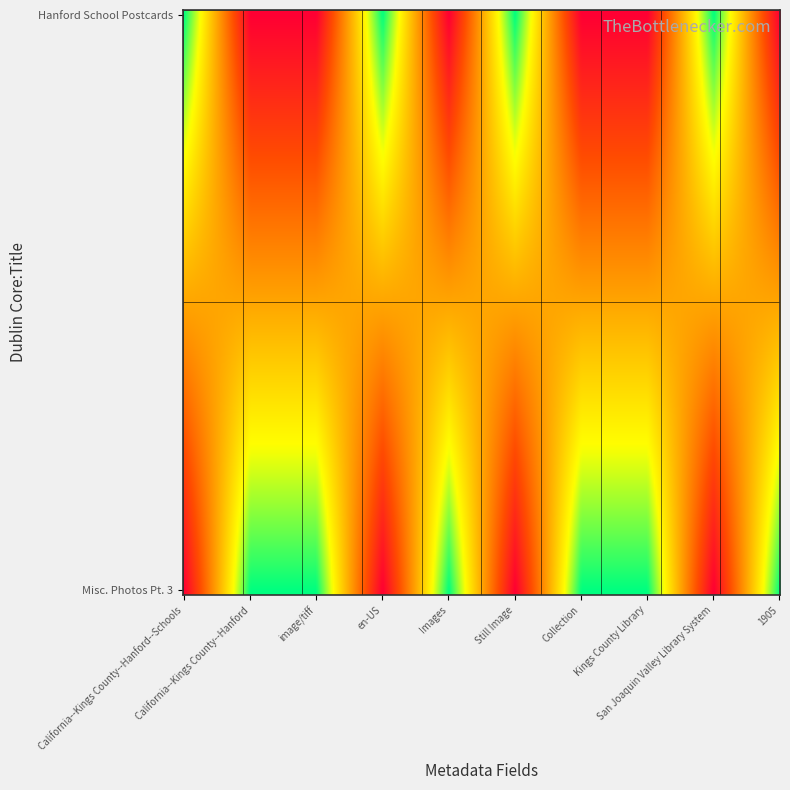

True or false: Hanford School Postcards has a value of 0 at Collection.

True